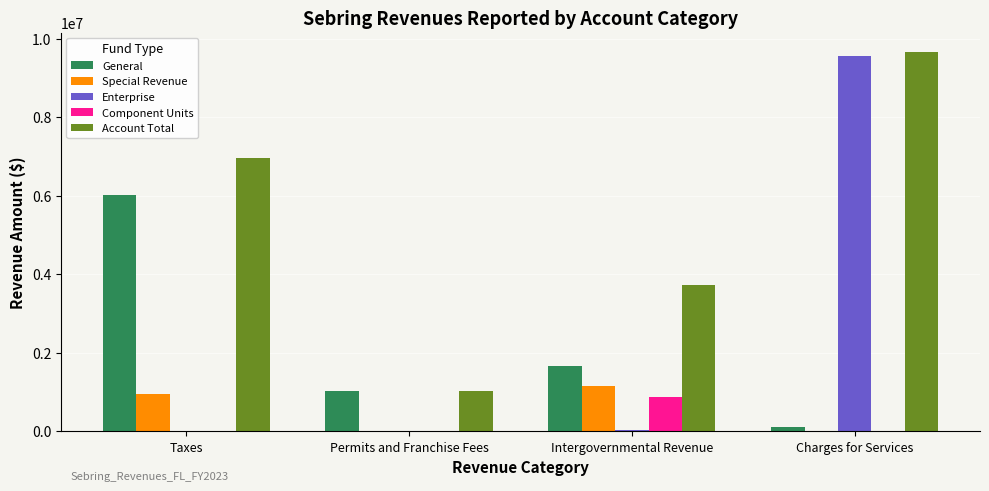

Which series has the largest total across all categories?

Account Total